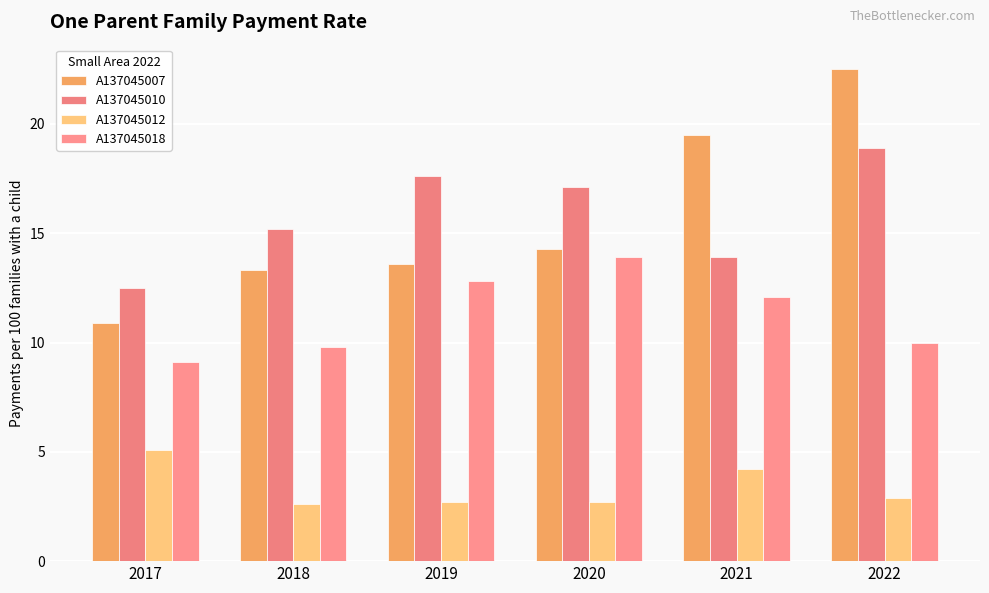

Does the chart contain stacked bars?

No